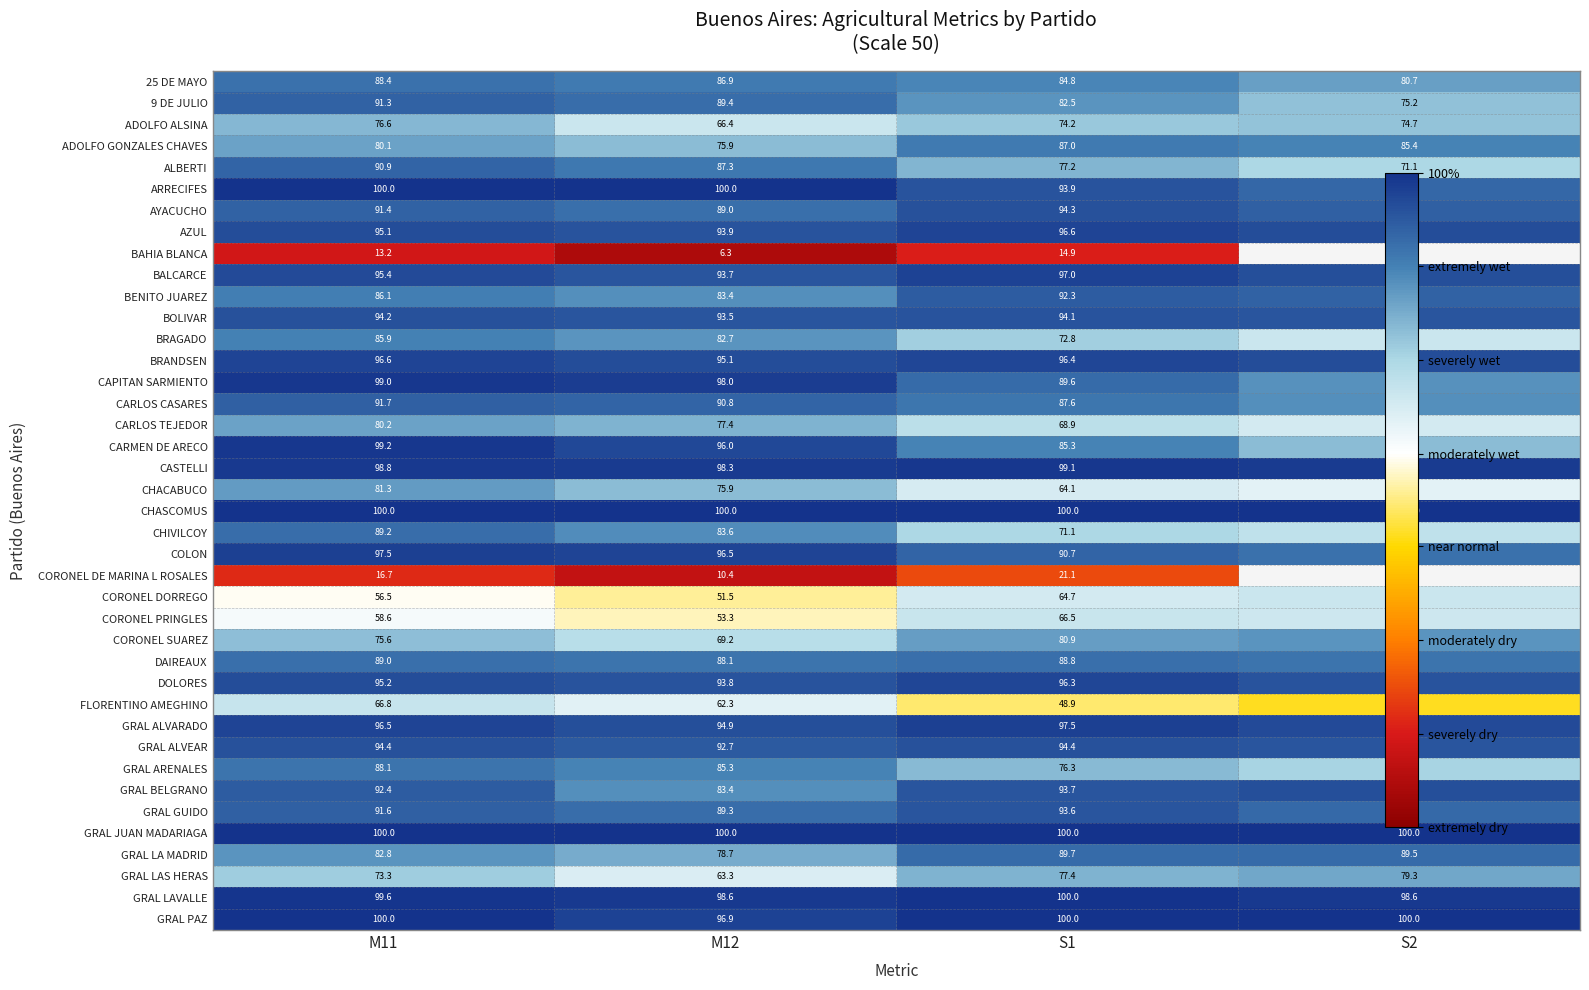

What is the sum of the CARLOS TEJEDOR values at S2 and M11?

145.0